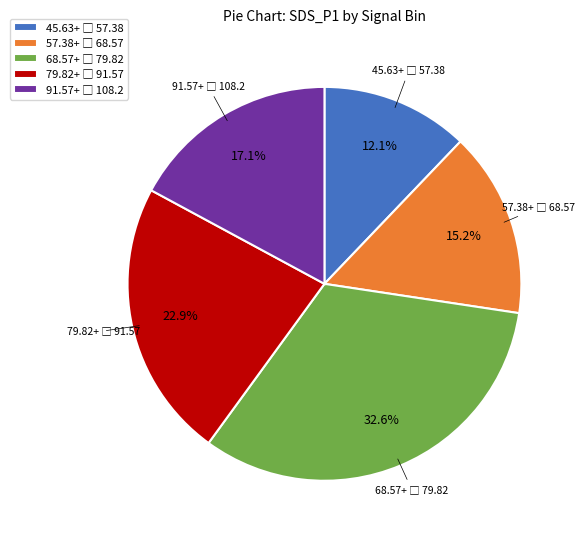

Does any single category account for the majority?

No